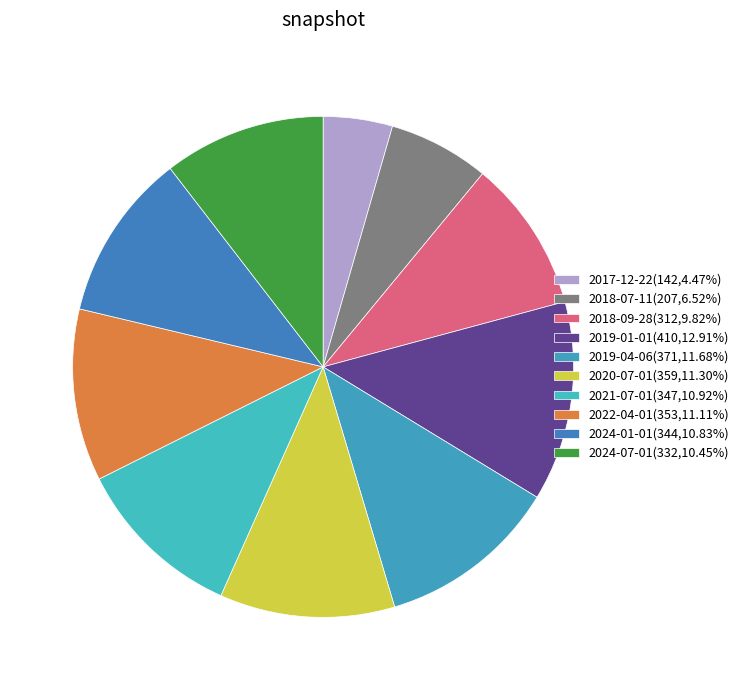

How many segments does this pie chart have?

10